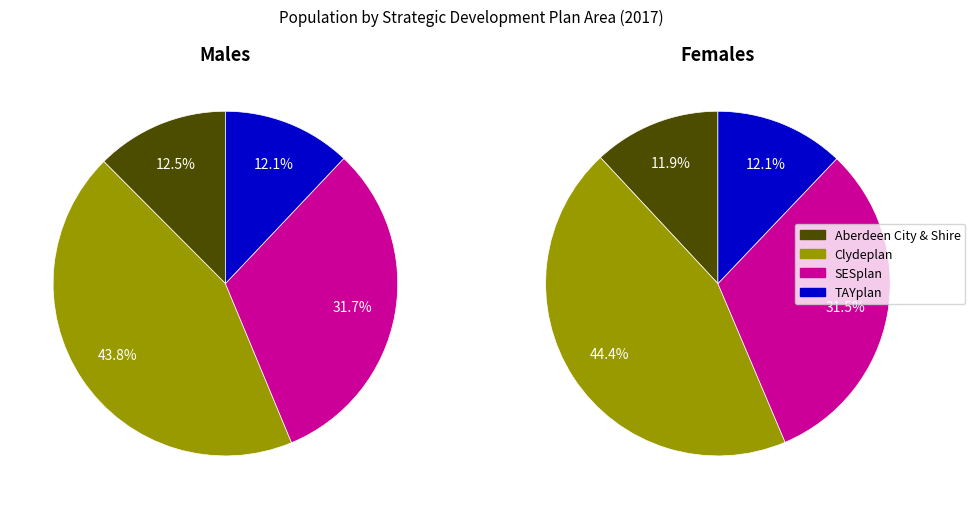

Is it true that 2 is 32% of the pie?

True